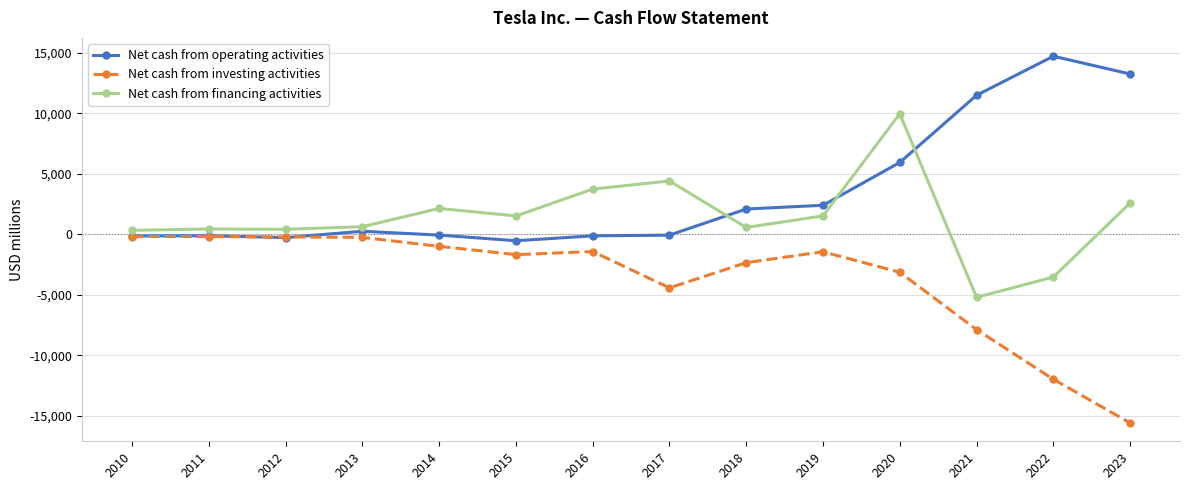

At 2023, list the series in order from smallest to largest.

Net cash from investing activities, Net cash from financing activities, Net cash from operating activities